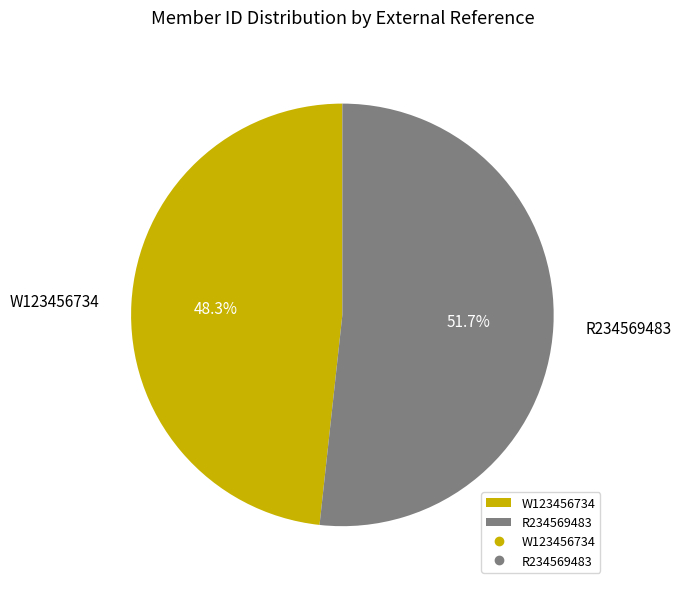

How many slices are in this pie chart?

2